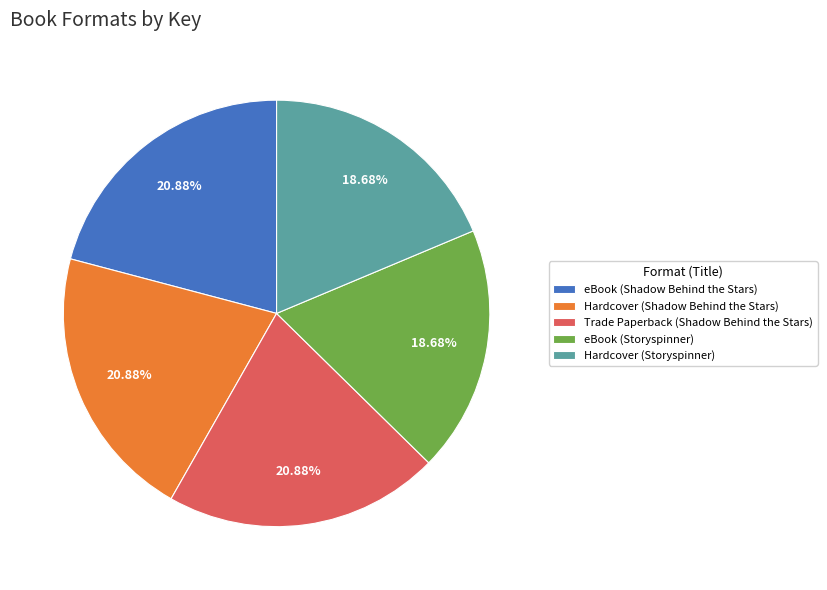

What is the total percentage of Trade Paperback (Shadow Behind the Stars) and eBook (Shadow Behind the Stars)?

41.8%